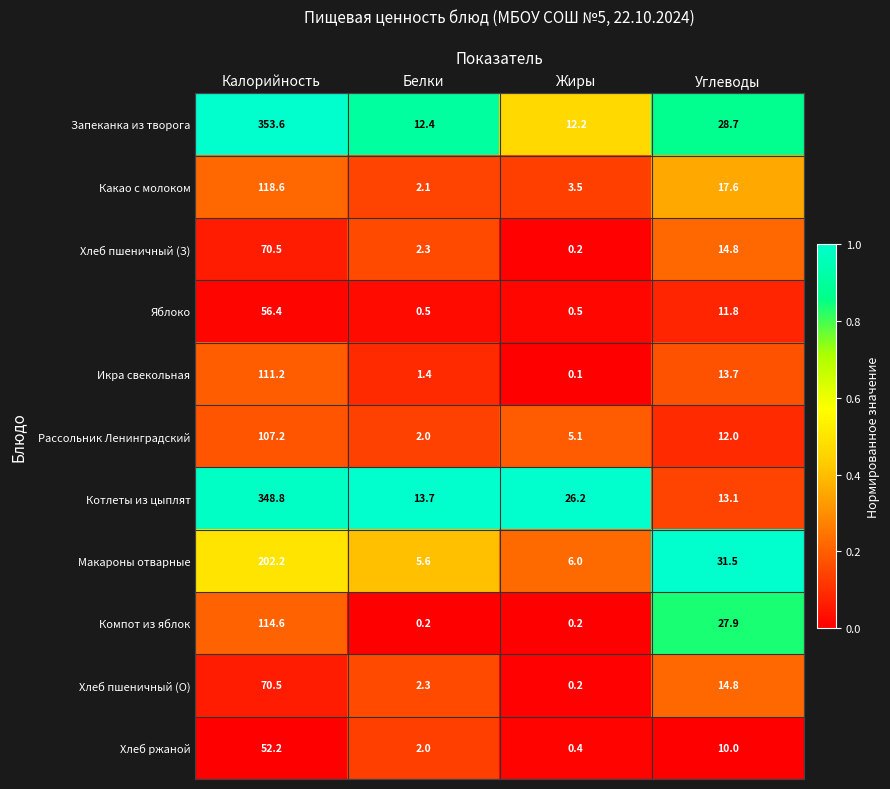

How many data points does each series have?

4